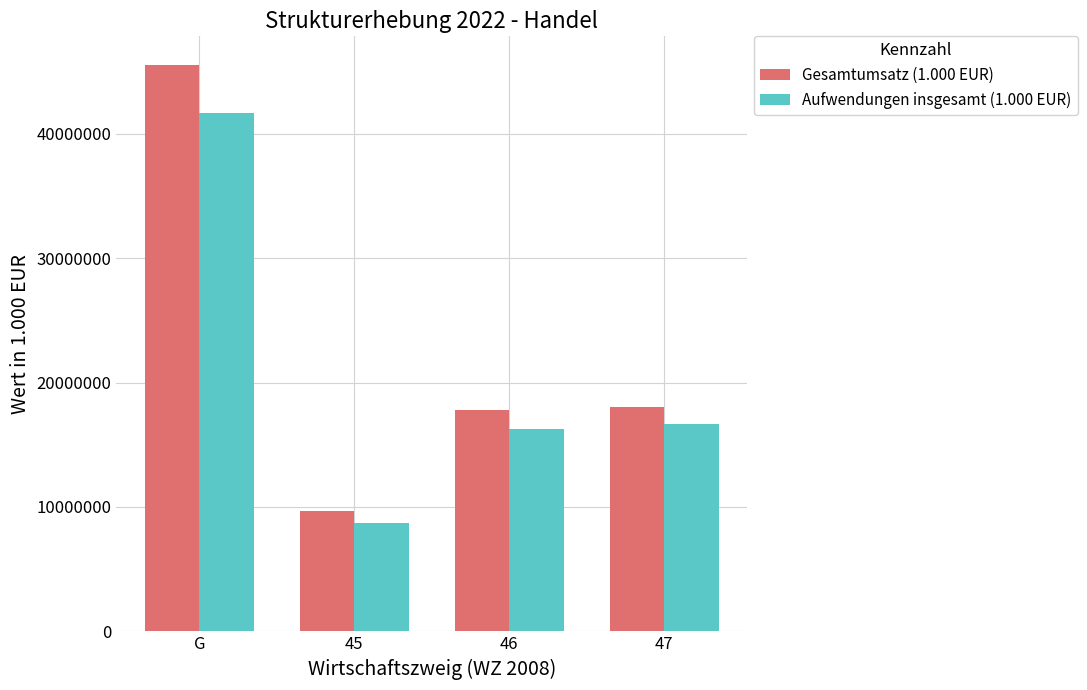

What is the difference between the highest and lowest values at 46?

1528878